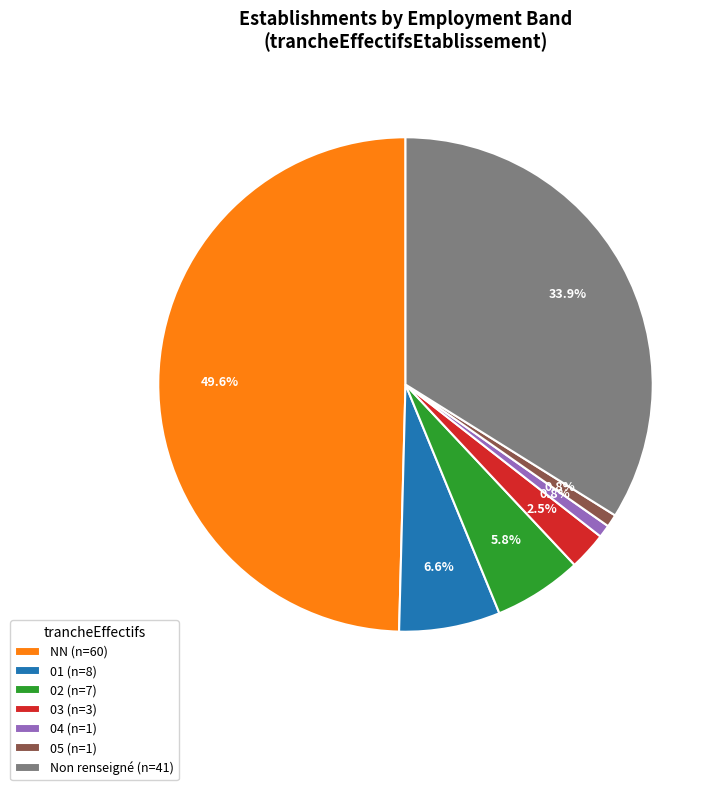

Which has a higher value, 02 (n=7) or Non renseigné (n=41)?

Non renseigné (n=41)